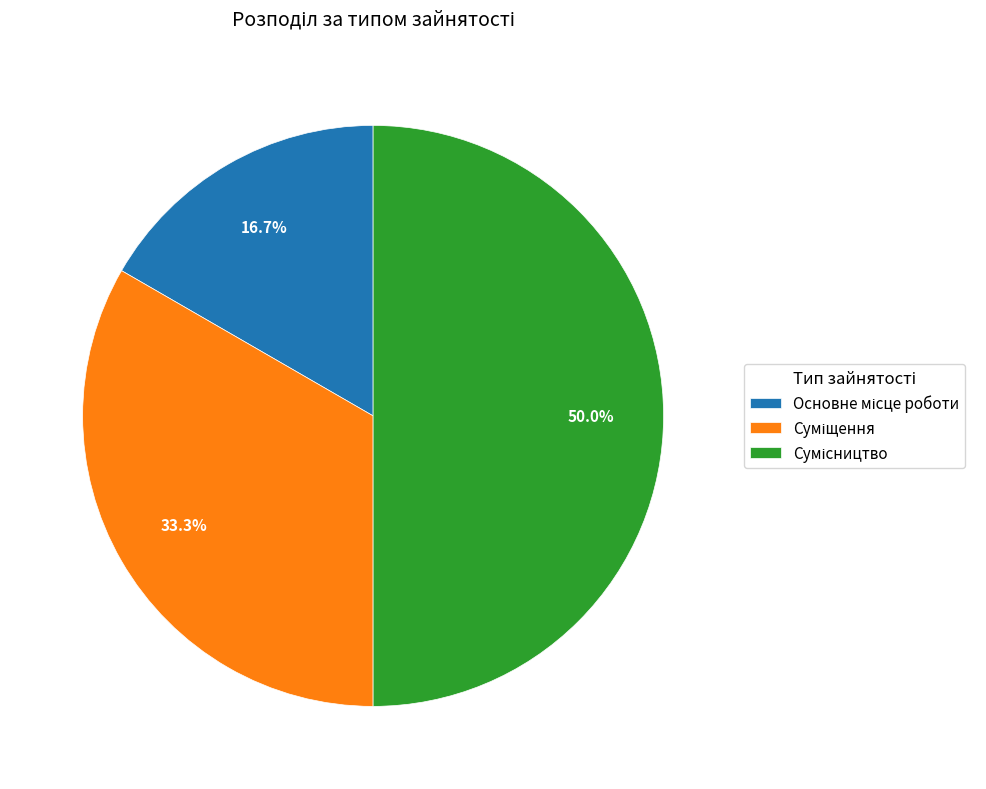

How many slices are in this pie chart?

3